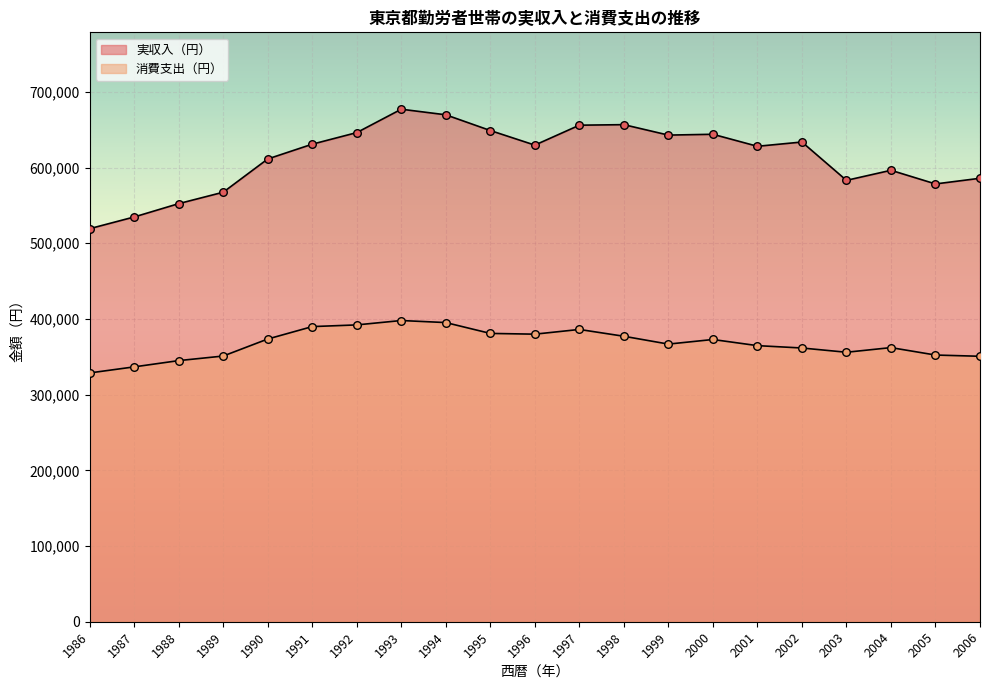

At which category is the sum across all series the highest?

1993